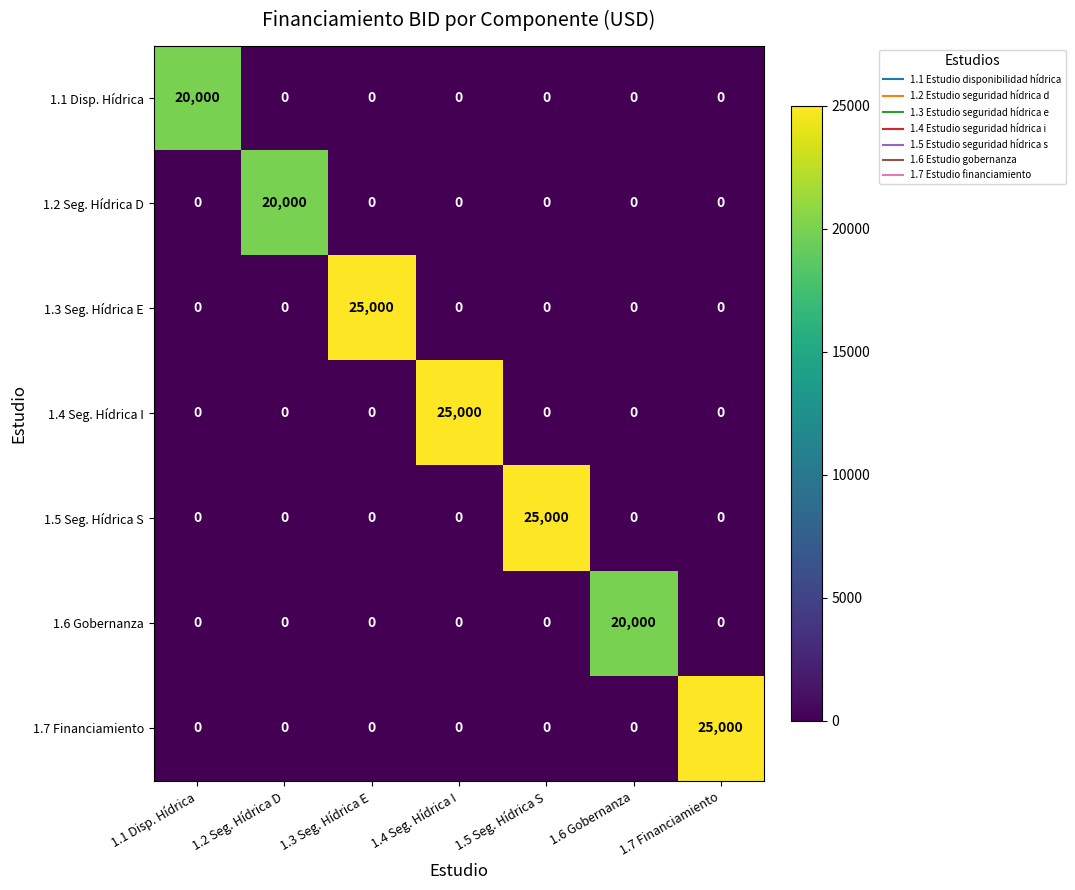

What is the difference between the highest and lowest values at 1.5 Seg. Hídrica S?

25000